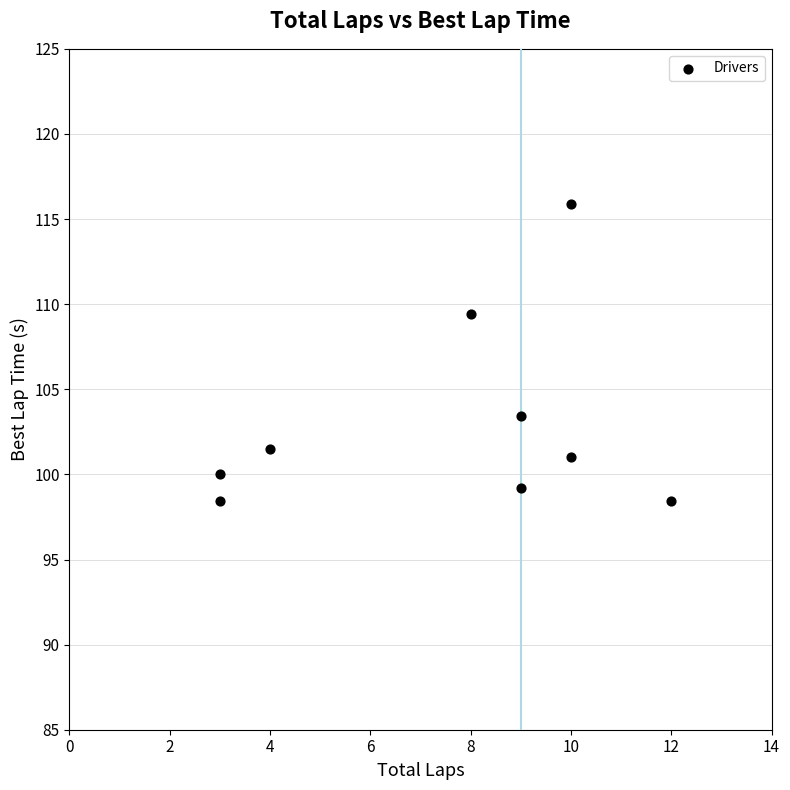

What is the average X value?

7.6